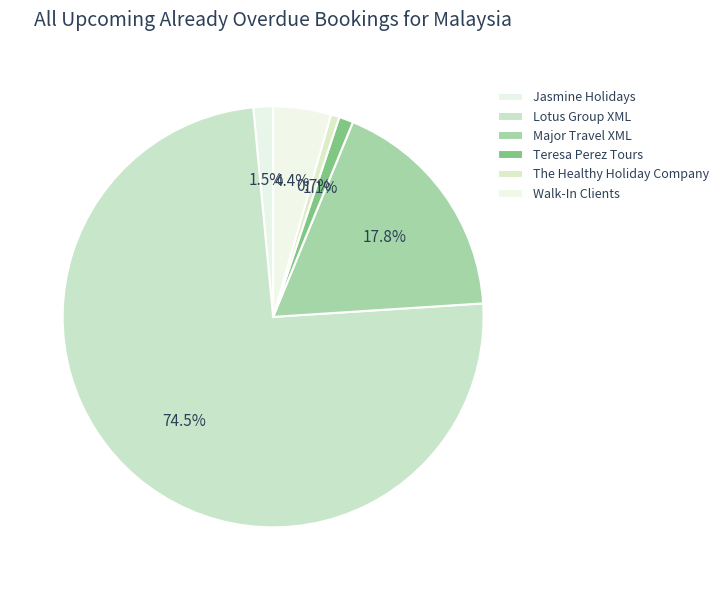

How many slices are in this pie chart?

6